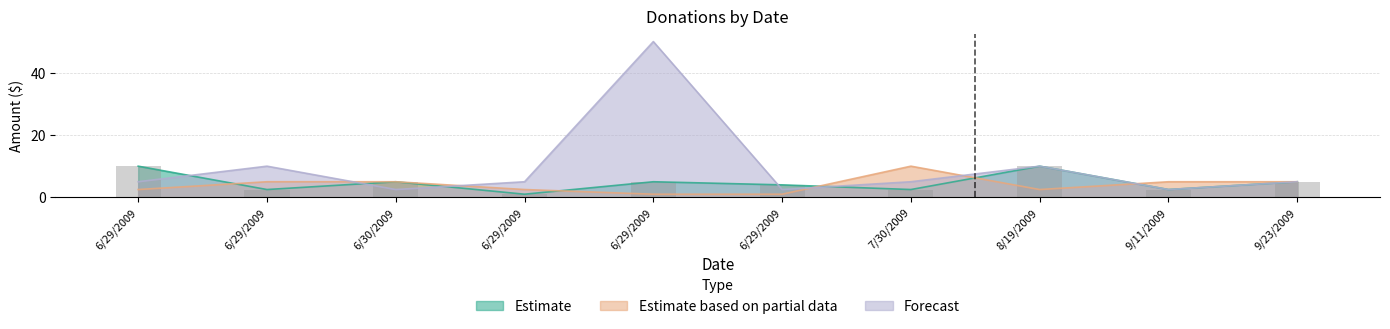

Which series has the largest total across all categories?

Forecast